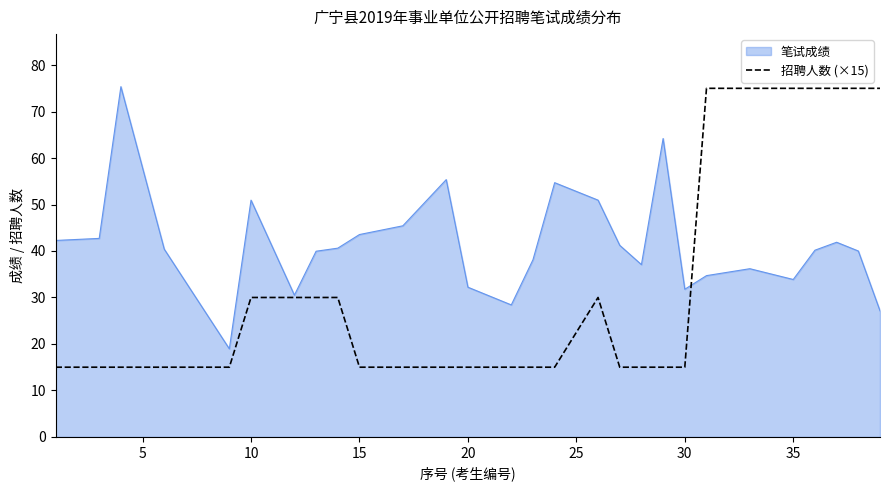

Rank the series by their average value, from lowest to highest.

招聘人数 (×15), 笔试成绩